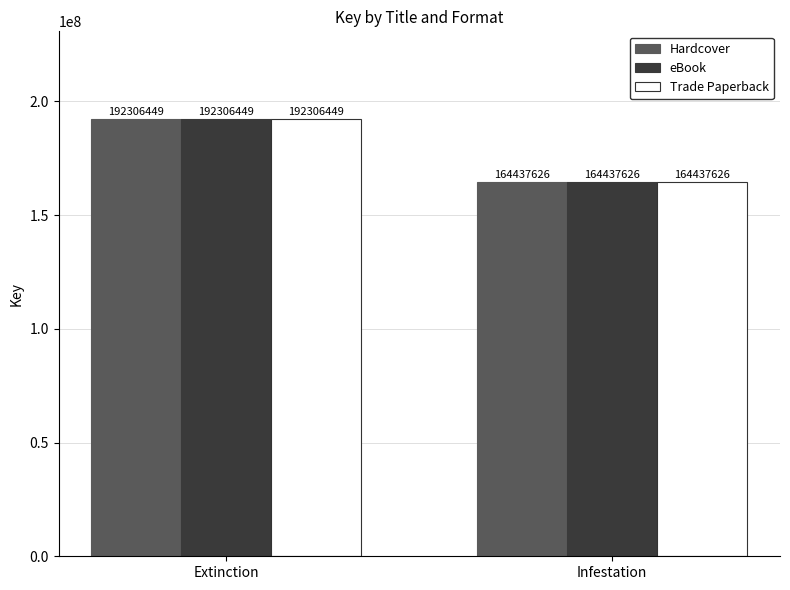

Read the eBook value at Infestation.

164437626